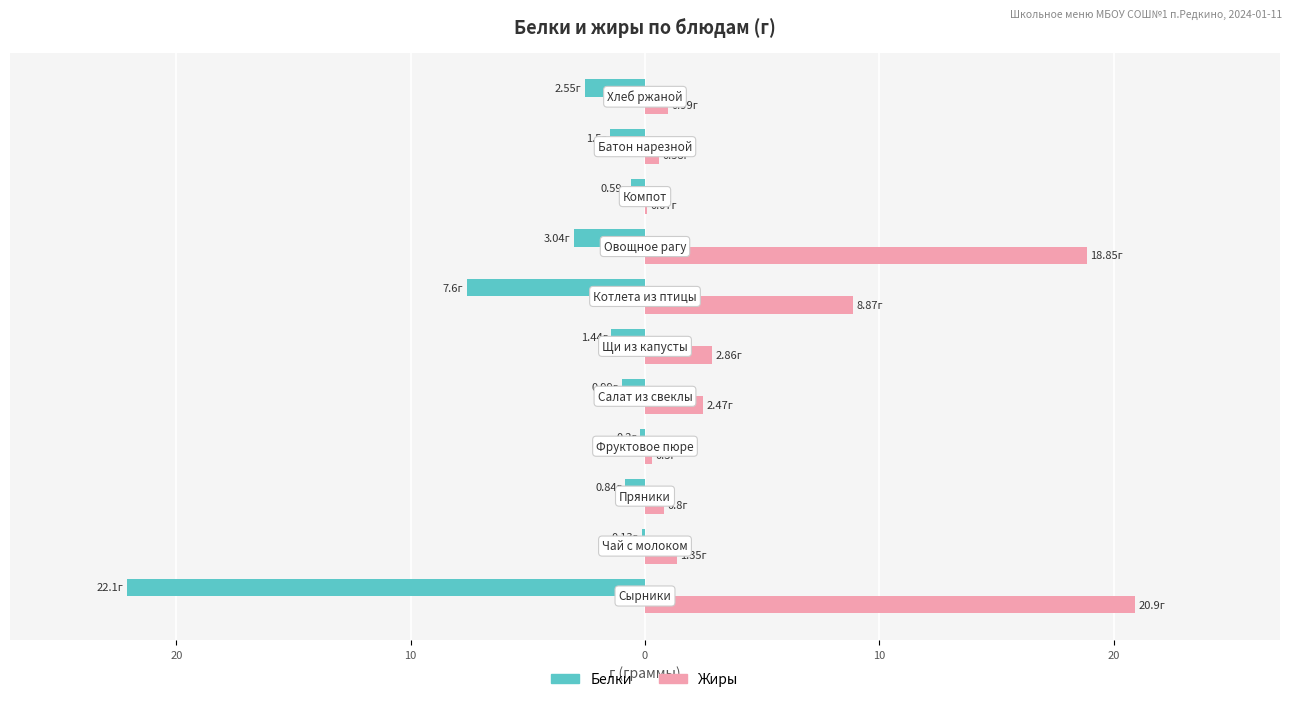

What are all the series names shown in the legend?

Белки, Жиры